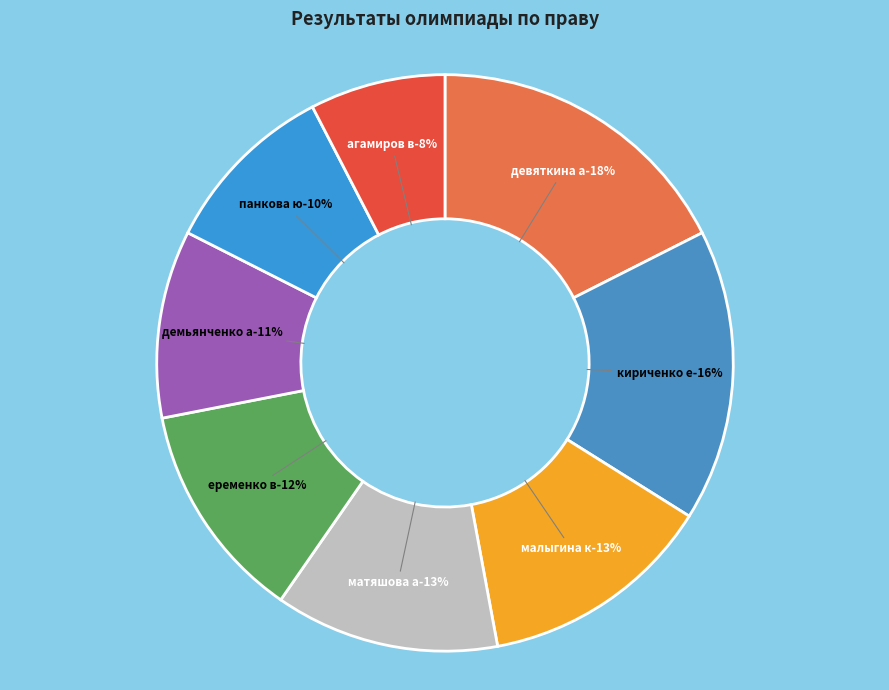

To the nearest percent, what portion does 8 represent?

8%